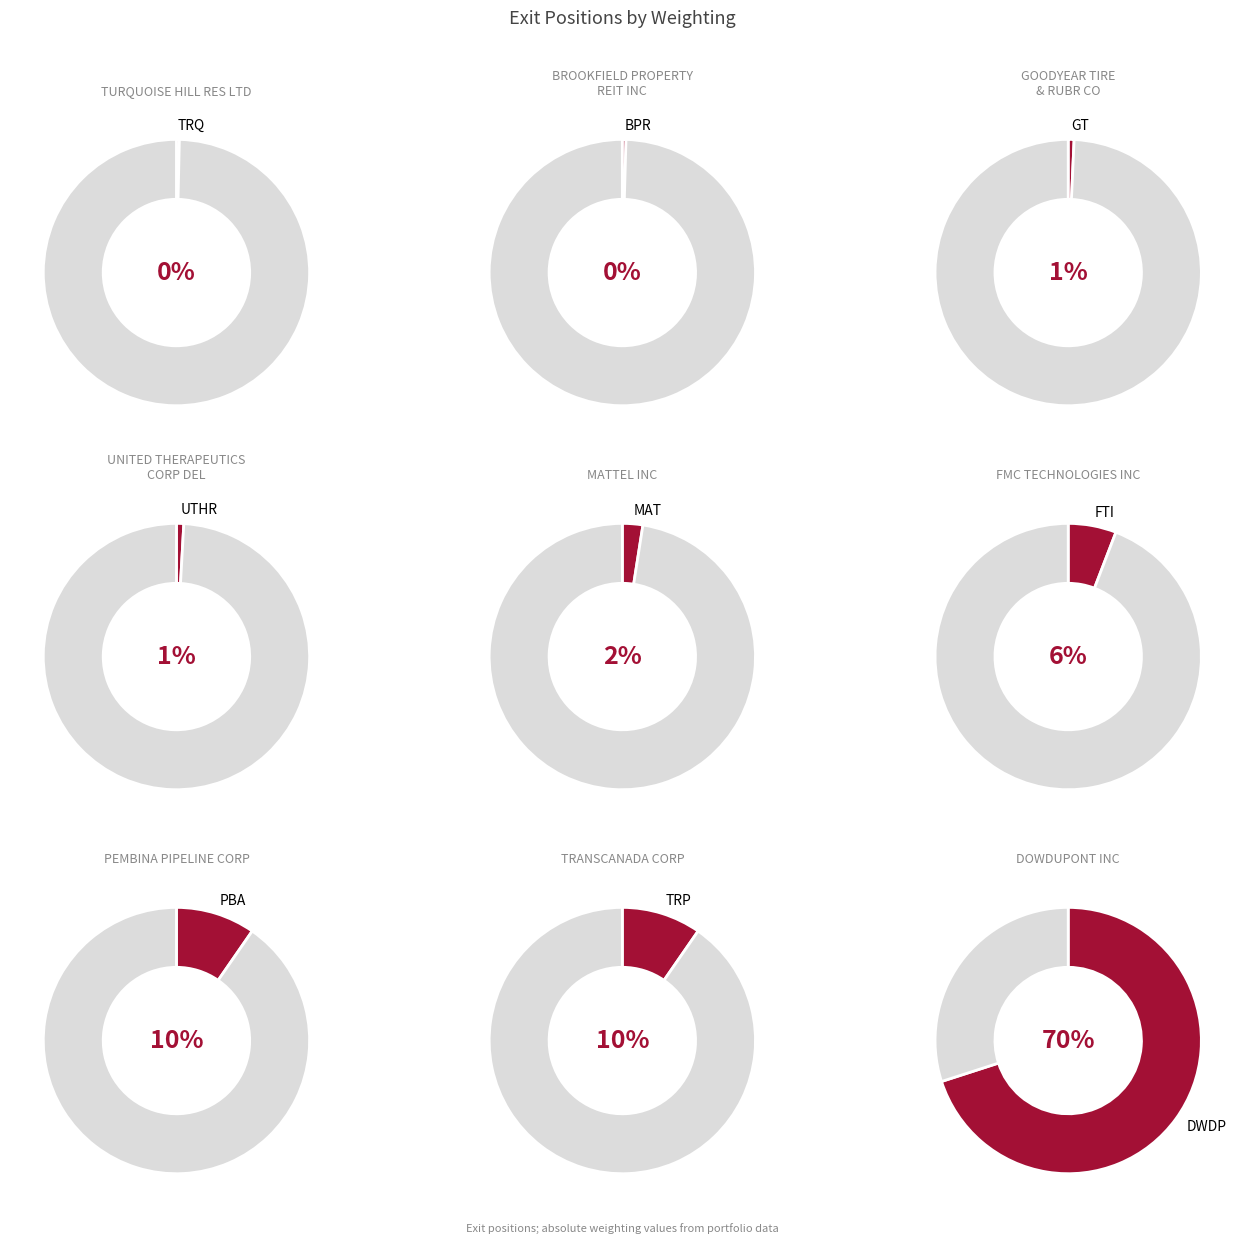

What is the smallest slice in the pie chart?

TURQUOISE HILL RES LTD